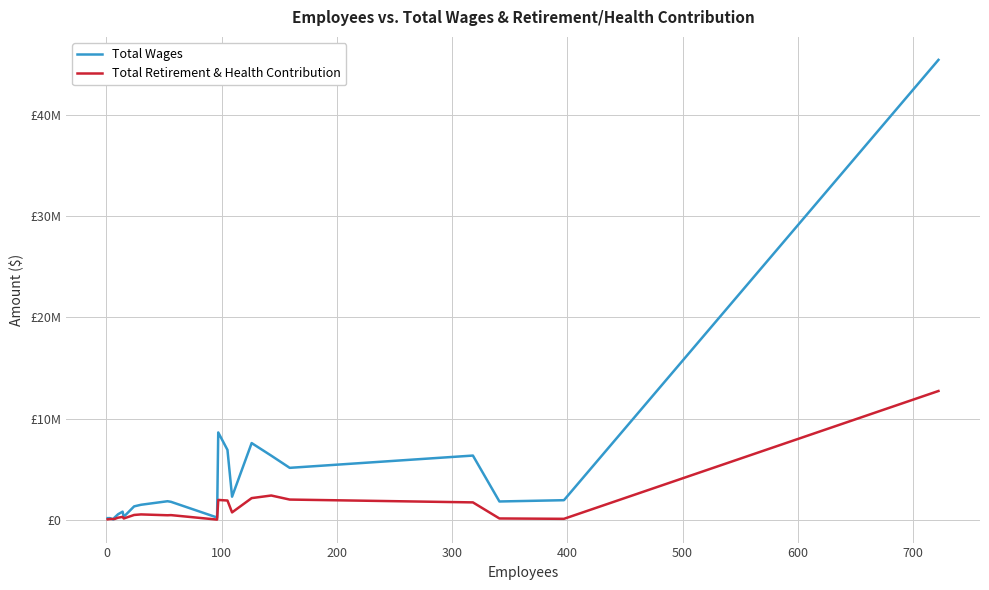

After their last crossing, which series has the higher values: Total Retirement & Health Contribution or Total Wages?

Total Wages